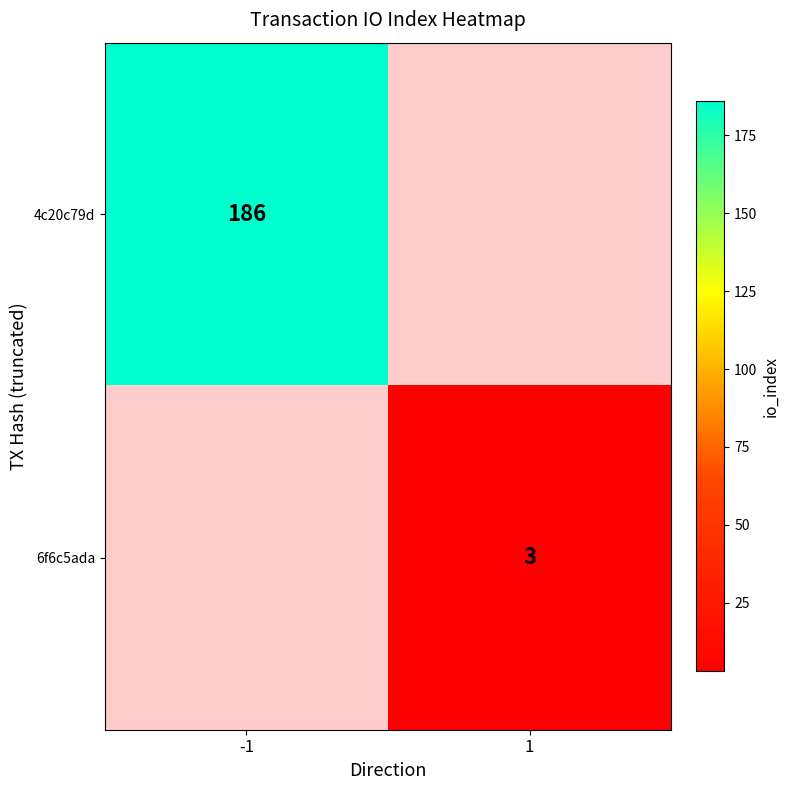

The value of 4c20c79d at -1 is 186. True or false?

True